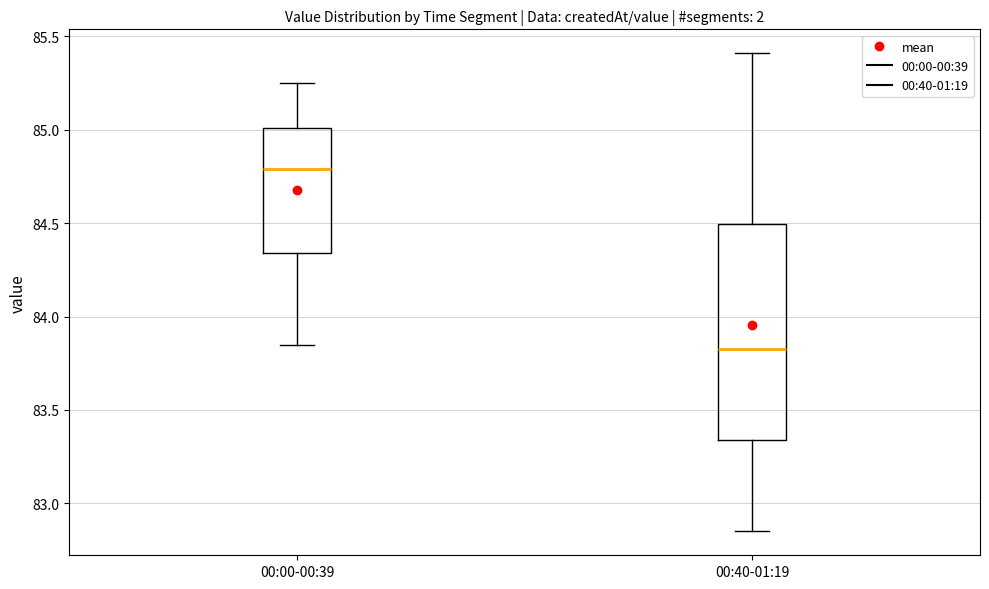

Where does the lower whisker of the box for 00:40-01:19 end on the y-axis? The values are not printed on the chart, so give them approximately, as read against the axis.

82.85